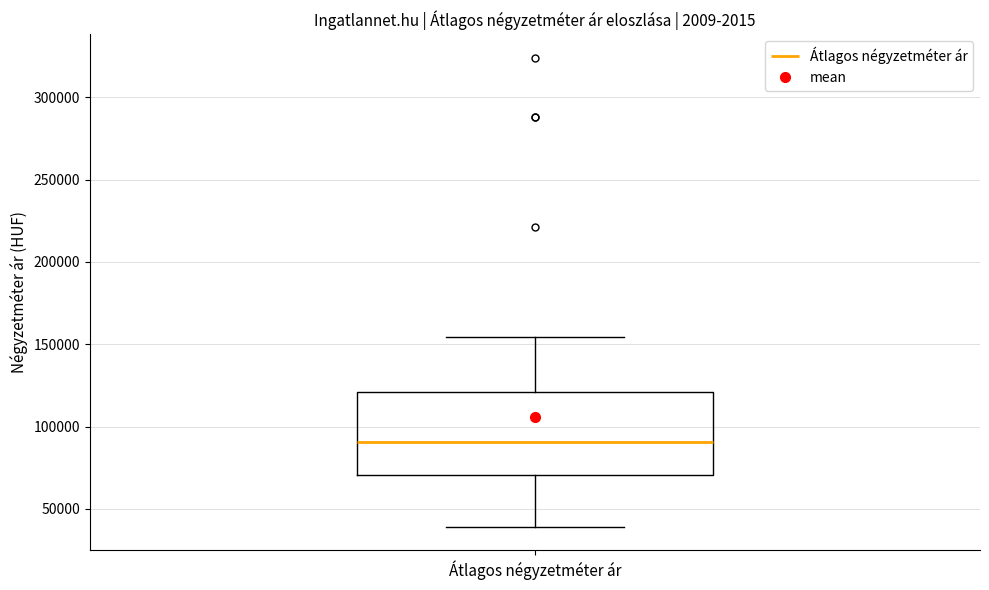

Read this box plot against the y-axis: the position of the median line, the range covered by the box, and the ends of both whiskers. The values are not printed on the chart, so give them approximately, as read against the axis.

median 90000, box 70000 to 120000, whiskers 40000 to 155000